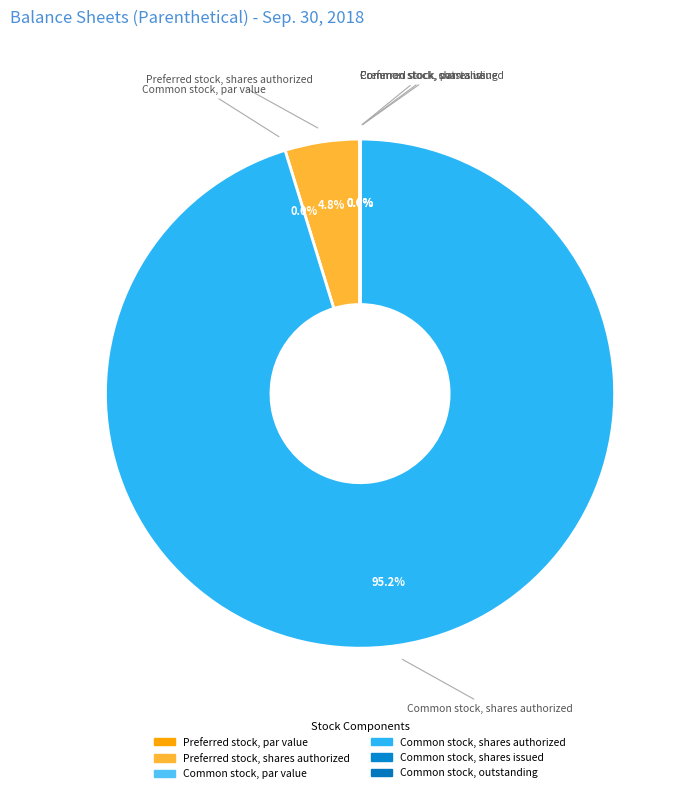

To the nearest percent, what percentage of the pie is Preferred stock, shares authorized?

5%